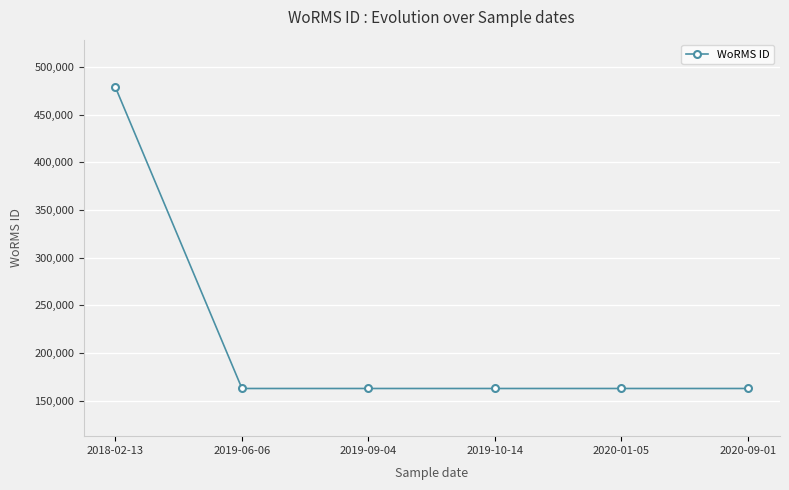

What is the difference between the maximum and minimum values?

315832